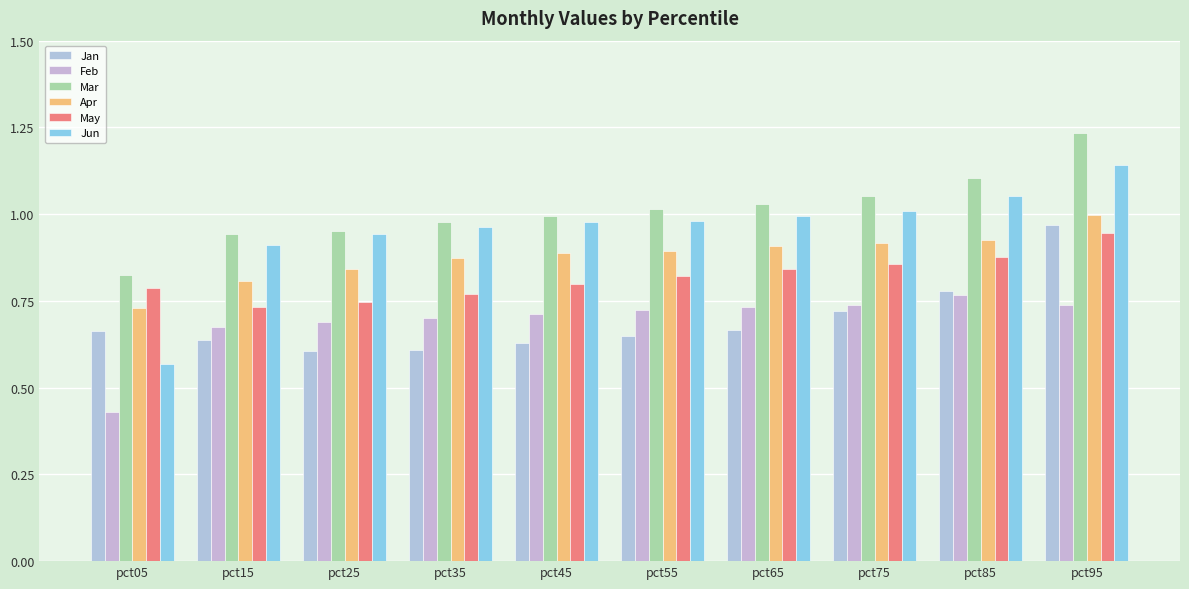

What is the value of the Apr bar at the 3rd from the left?

0.8